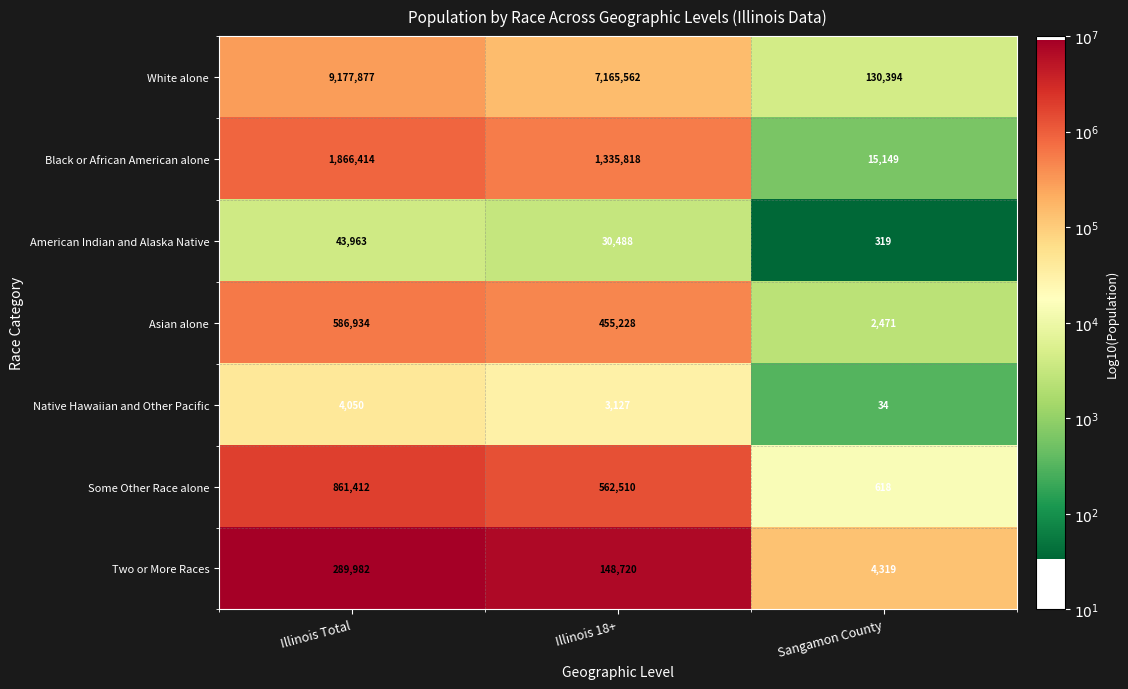

Read the American Indian and Alaska Native value at Sangamon County.

319